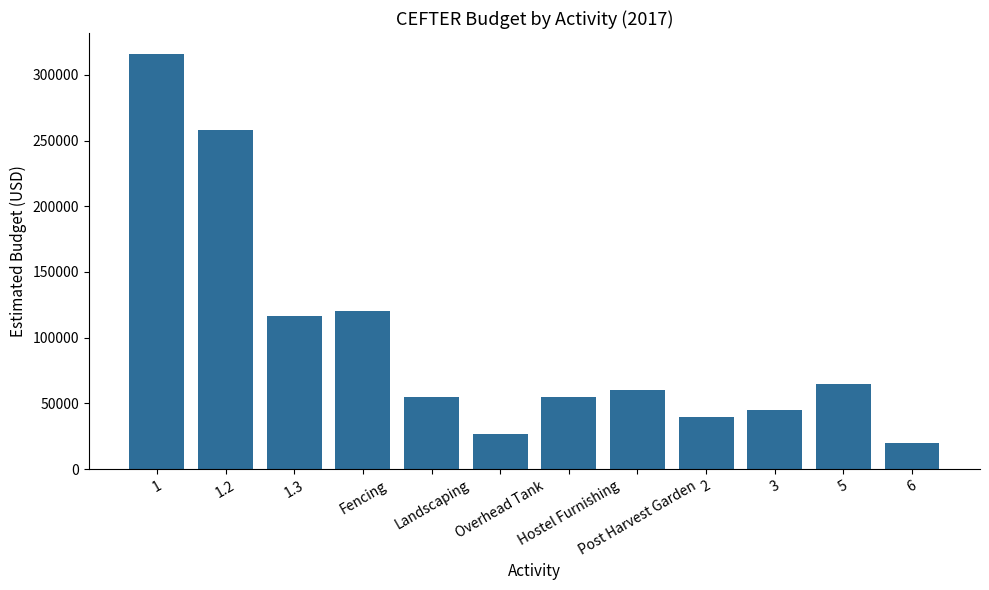

What is the difference between the maximum and minimum values?

296000.0